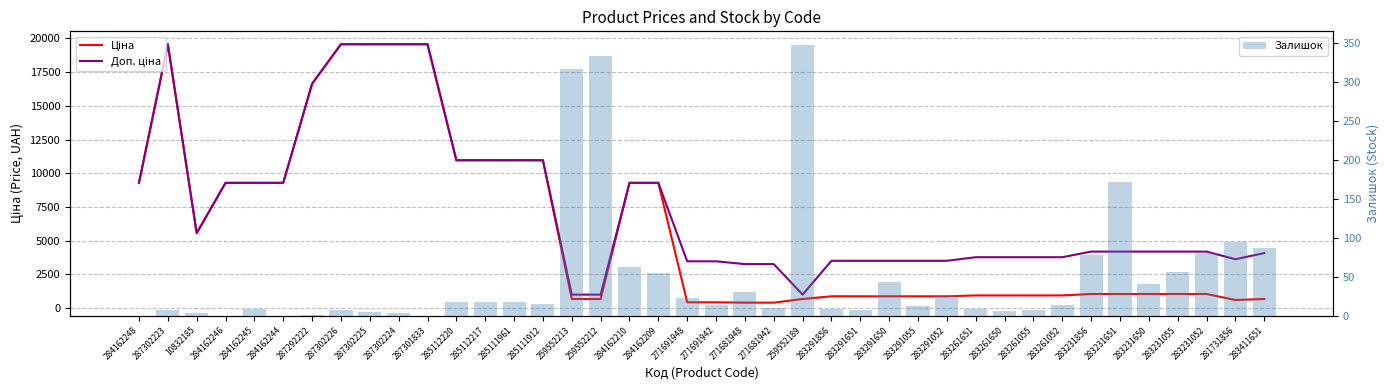

Are the bars horizontal?

No